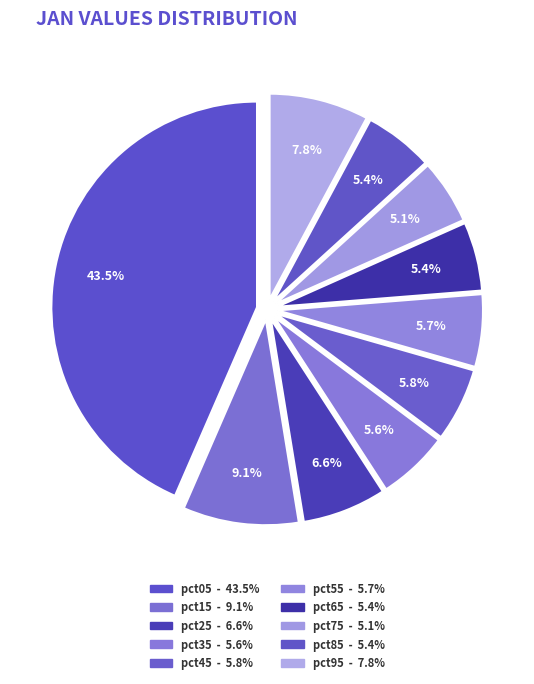

Is there any slice that represents more than half of the pie?

No